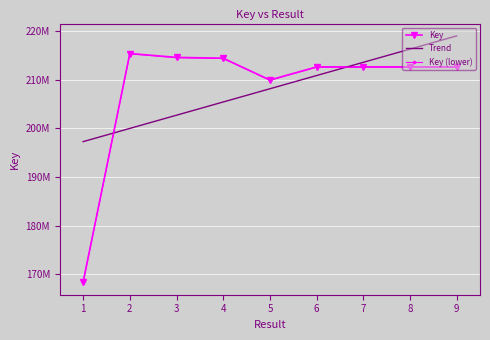

Which label corresponds to the smallest value in the chart?

1